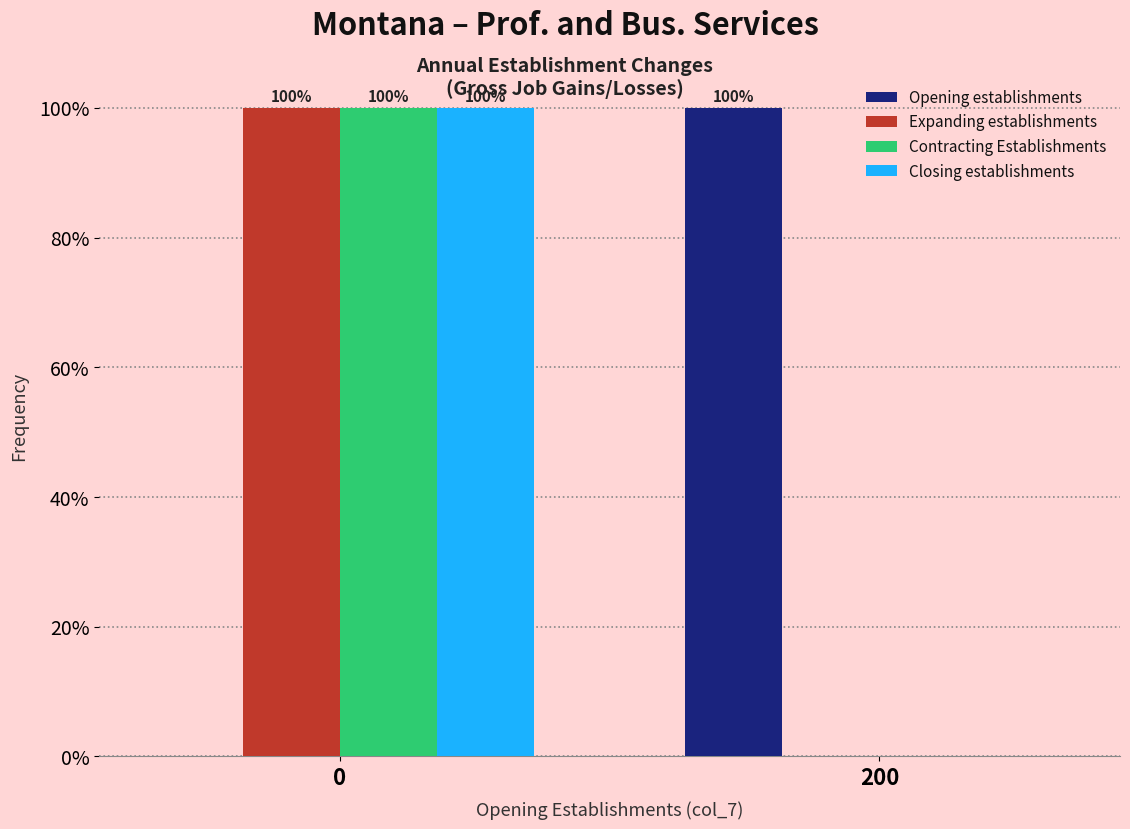

What is the approximate value of Expanding establishments at 0?

100